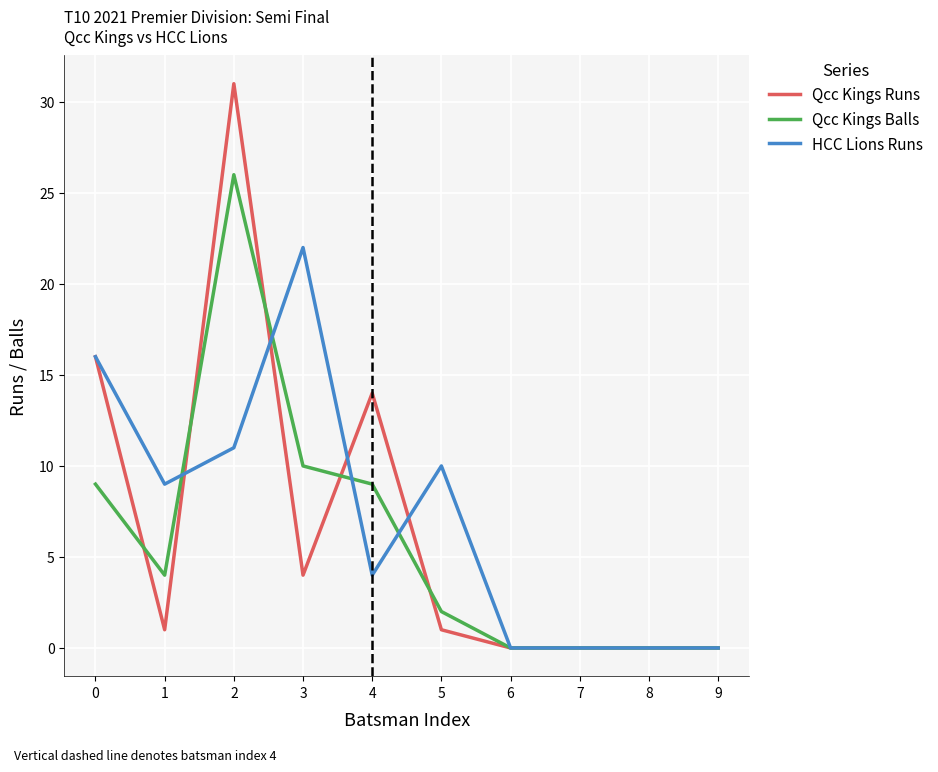

The Qcc Kings Balls series shows 6 at 3. True or false?

False